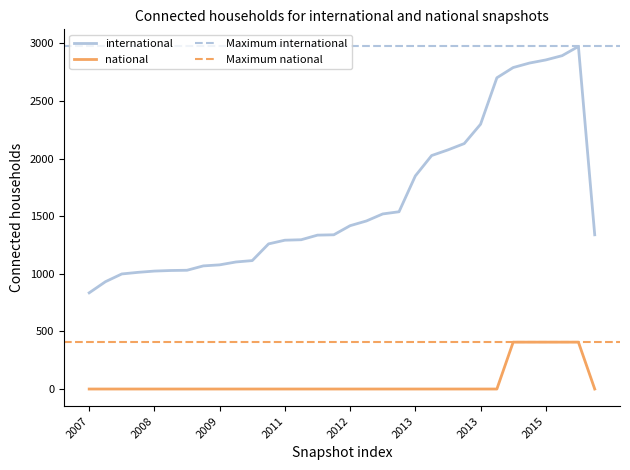

What is the sum of all national values?

2035